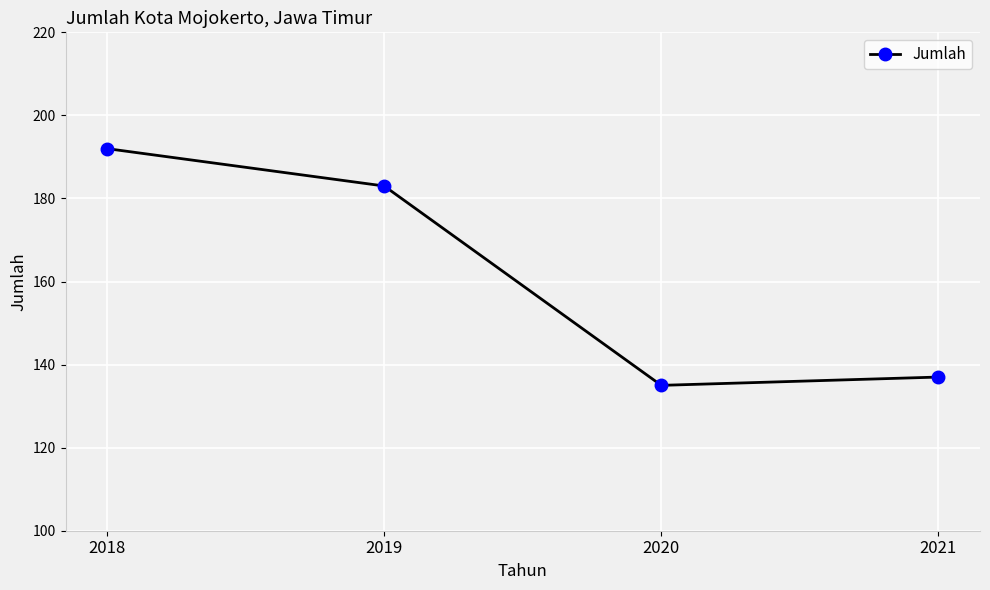

Reading right to left, transcribe all the data shown in this chart.

2021=137	2020=135	2019=183	2018=192